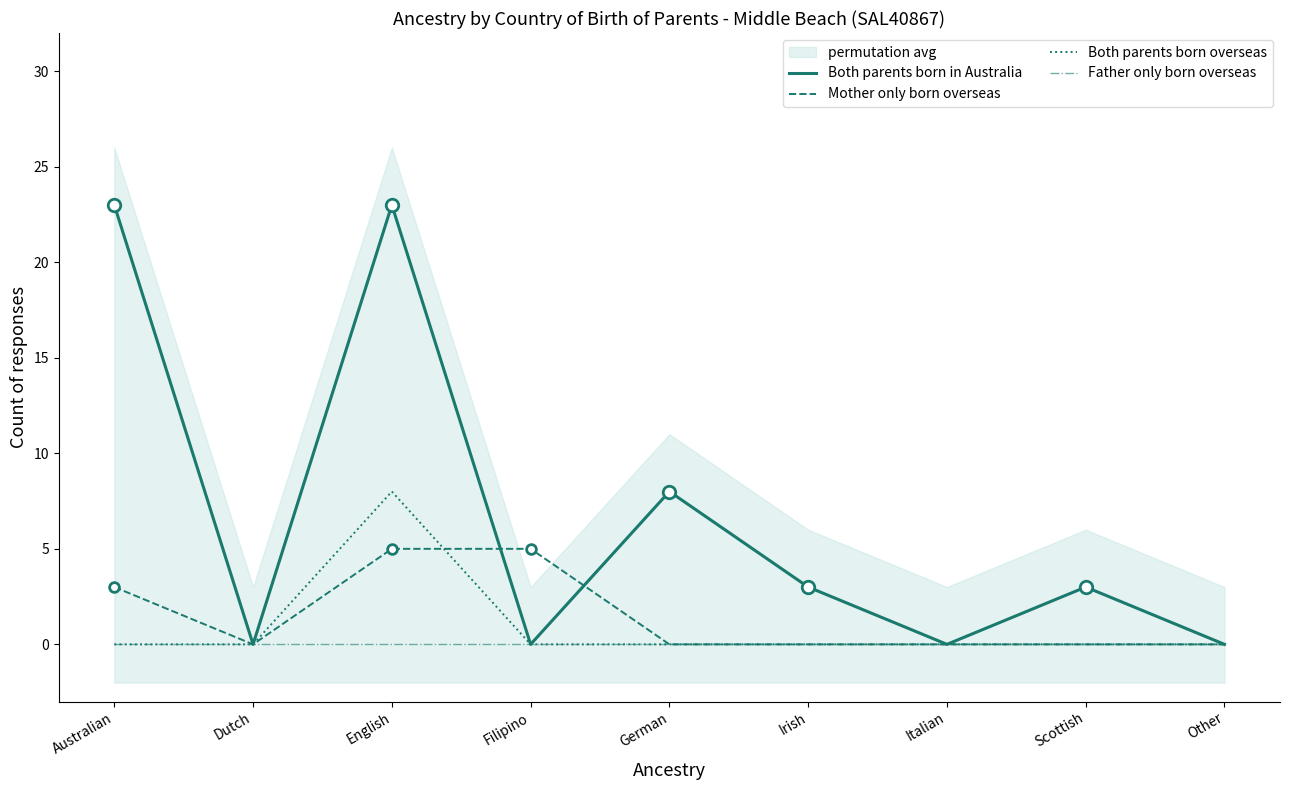

Reading left to right, what are all the values shown in this chart?

Both parents born in Australia: 23	0	23	0	8	3	0	3	0
Mother only born overseas: 3	0	5	5	0	0	0	0	0
Both parents born overseas: 0	0	8	0	0	0	0	0	0
Father only born overseas: 0	0	0	0	0	0	0	0	0